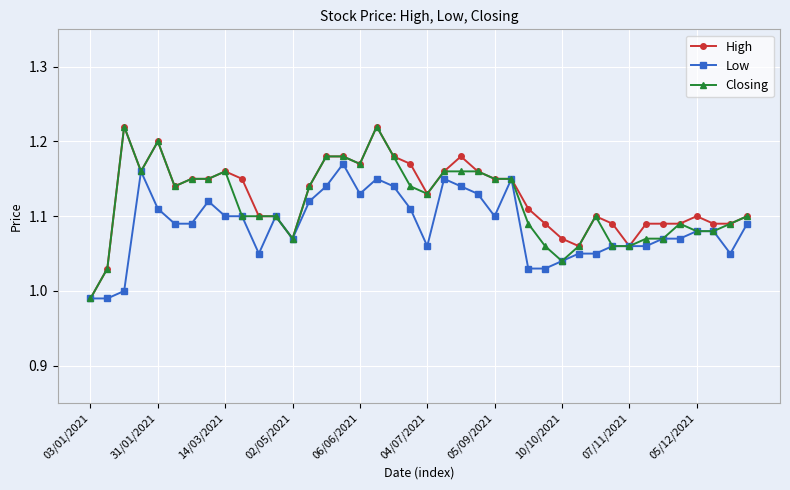

True or false: Low has more than 1 points higher than both neighbors.

True